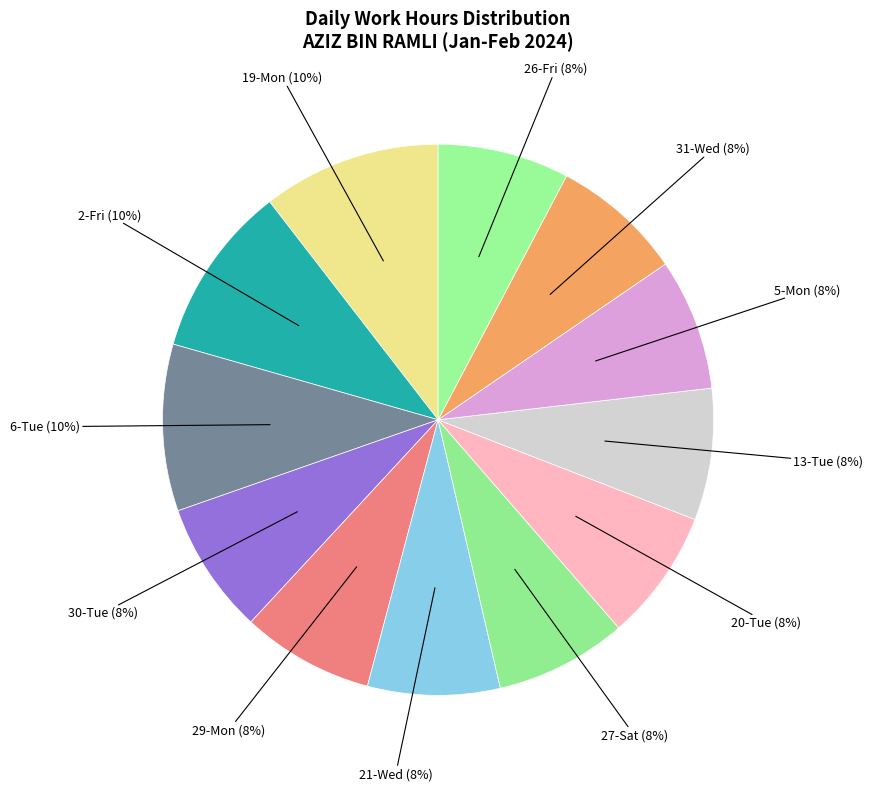

Between 27-Sat and 19-Mon, which is larger?

19-Mon